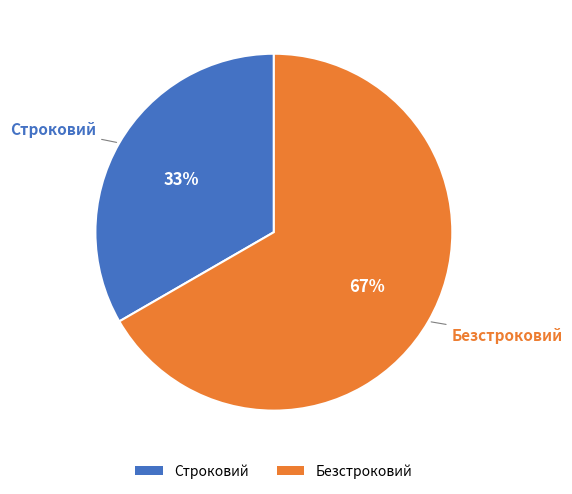

What is the ratio of the value at Строковий to the value at Безстроковий?

0.5